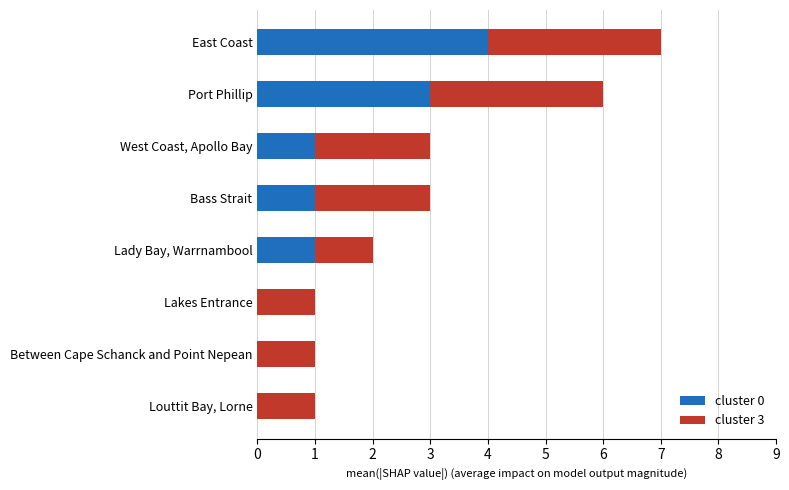

The cluster 0 series shows 1 at West Coast, Apollo Bay. True or false?

True